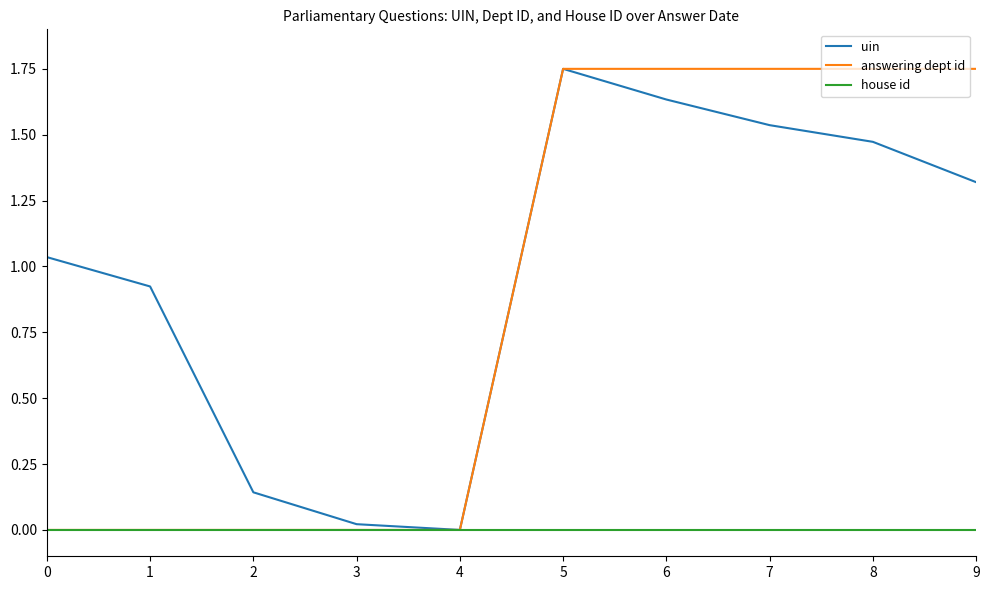

Which series has the largest total across all categories?

uin